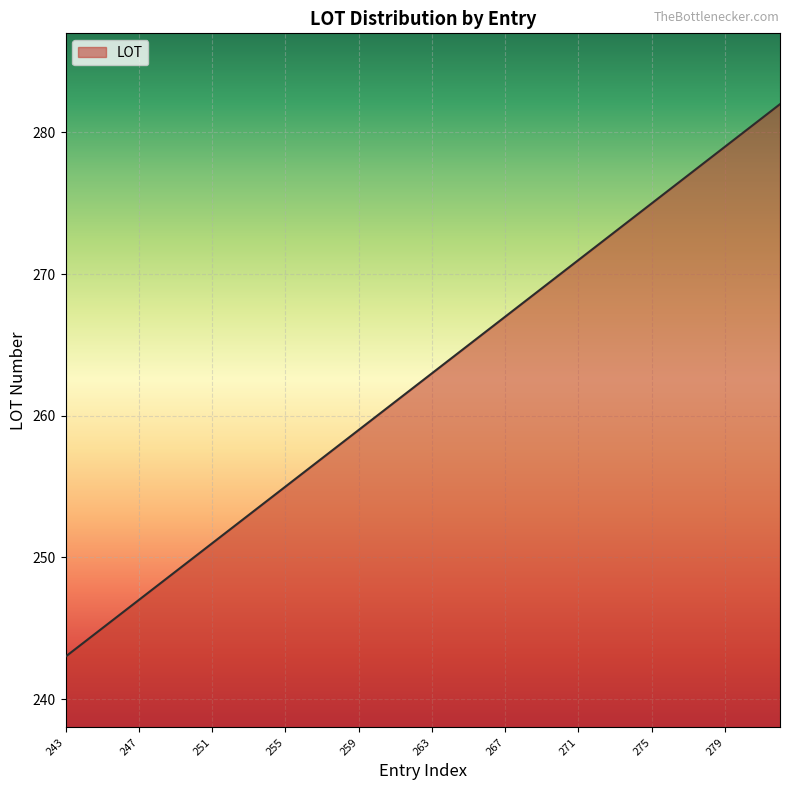

What is the minimum value shown in the chart?

243